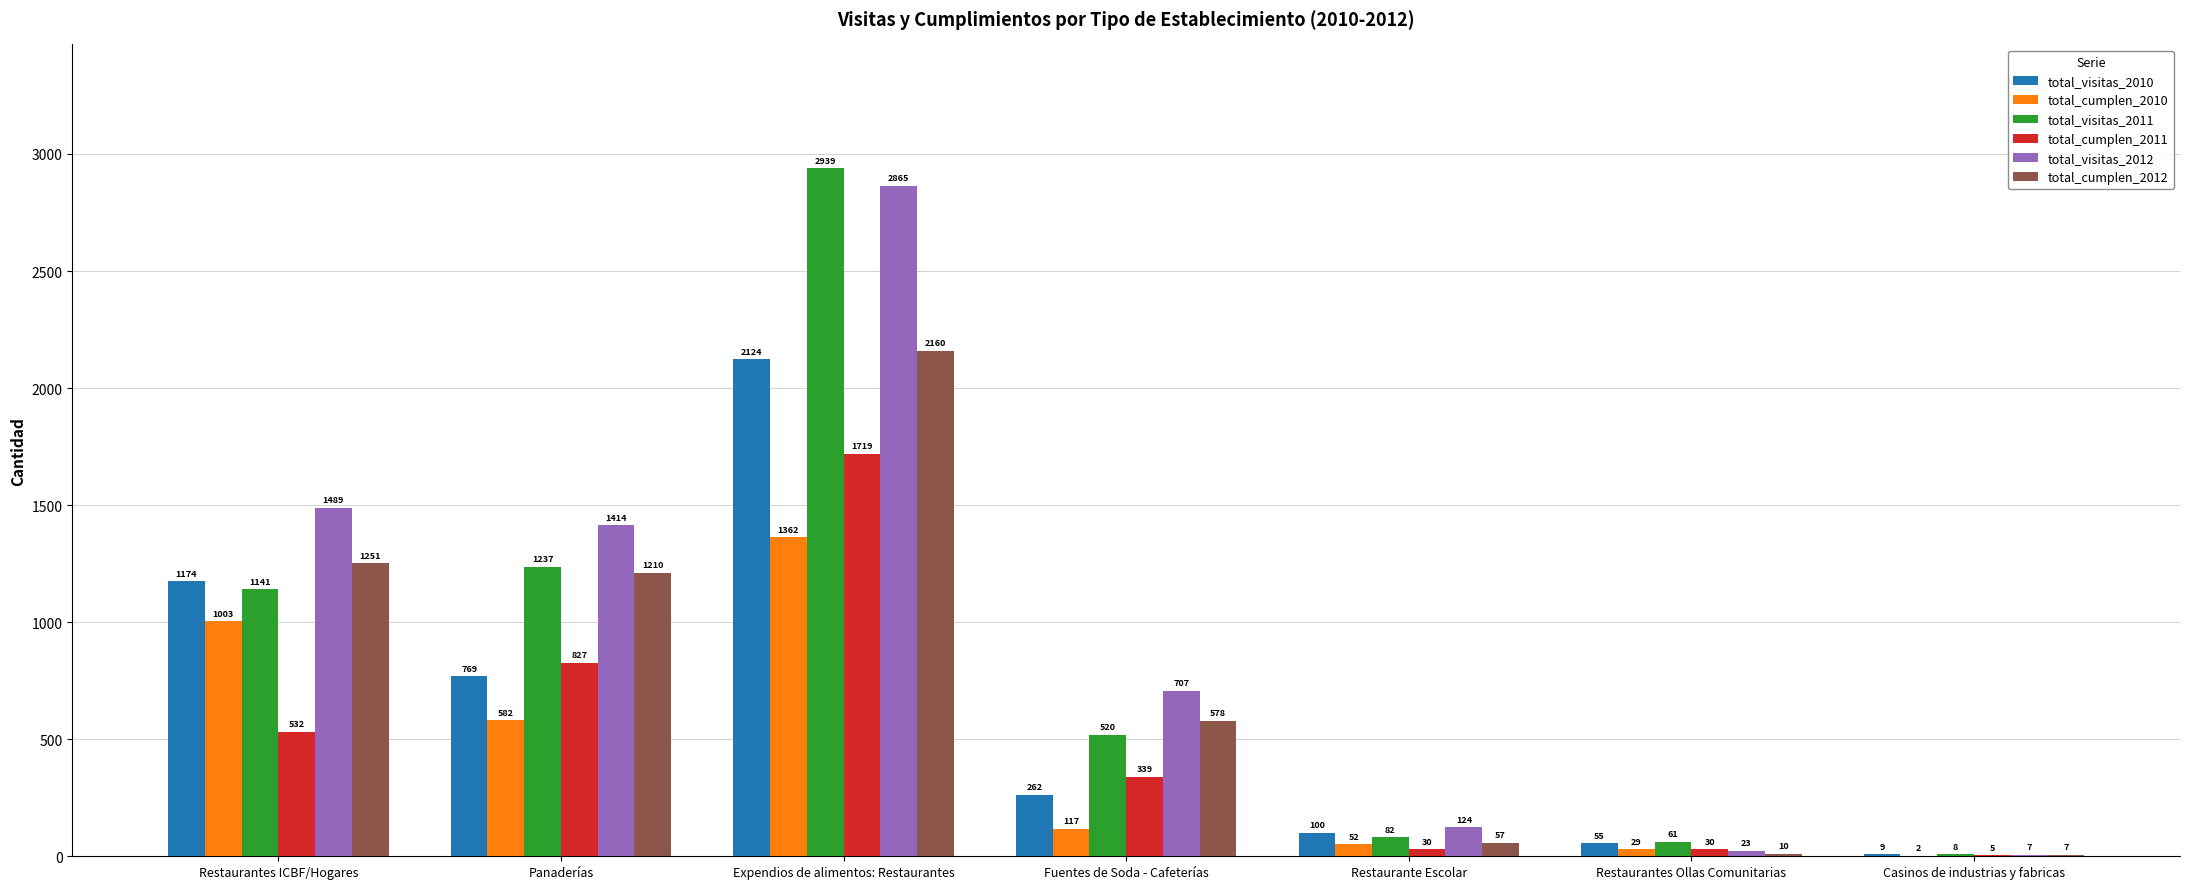

At which category is the sum across all series the highest?

Expendios de alimentos: Restaurantes